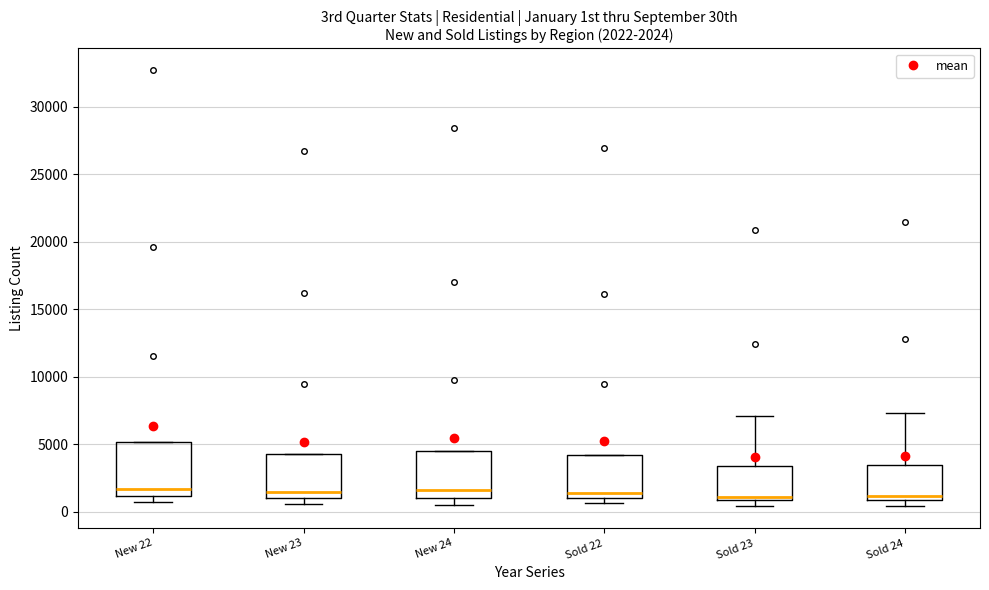

Which box is the tallest, from its lower edge to its upper edge?

New 22